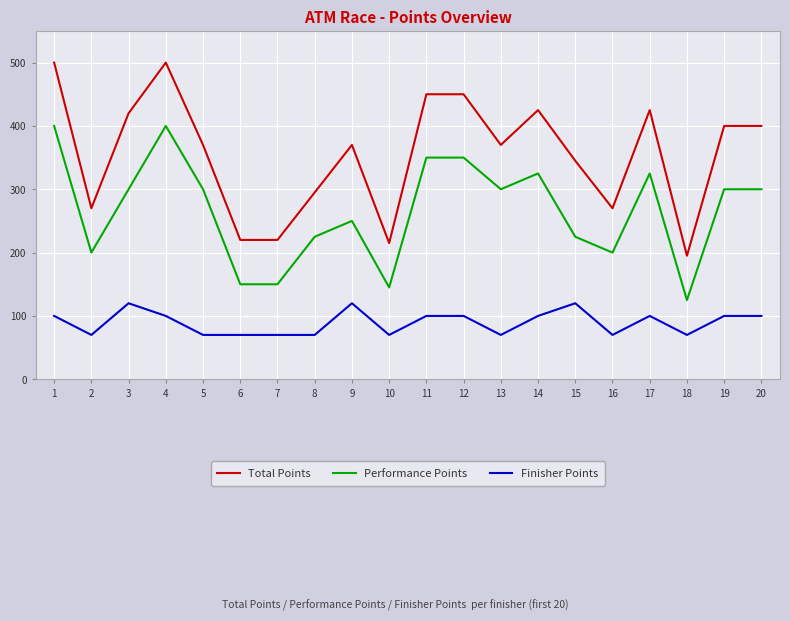

True or false: Performance Points and Finisher Points cross at least once.

False